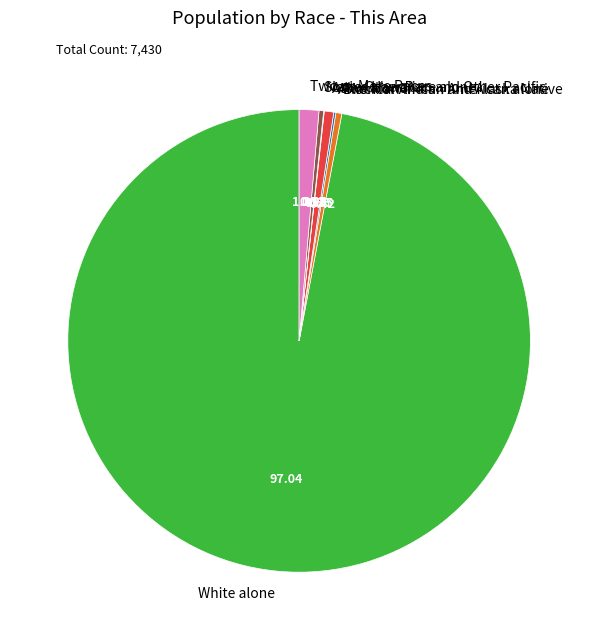

Between Two or More Races and Some Other Race alone, which is larger?

Two or More Races